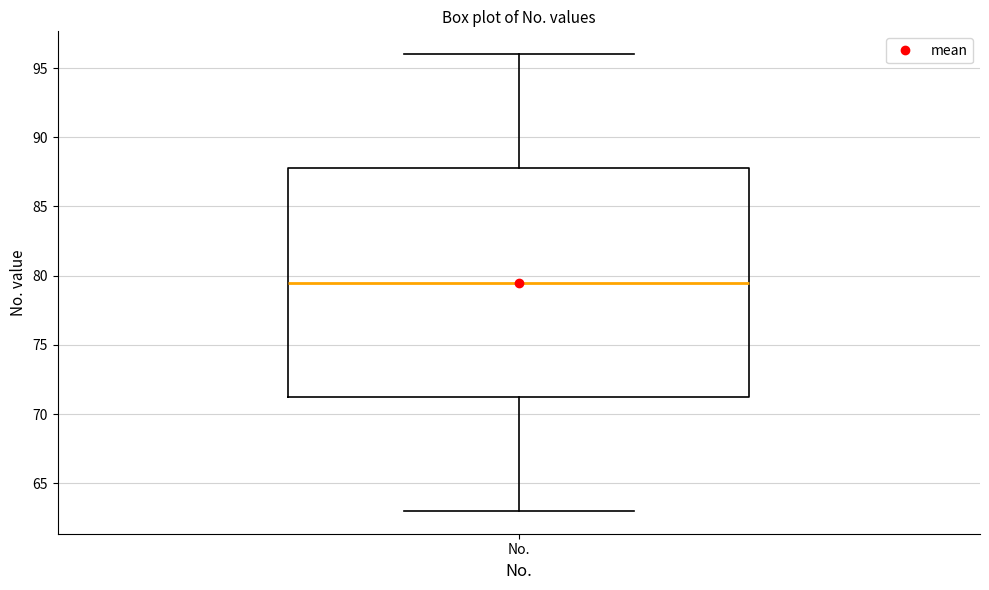

Transcribe this box plot: give where the median line is, the range the box spans, and where the two whiskers end, as read against the y-axis. The values are not printed on the chart, so give them approximately, as read against the axis.

median 79.5, box 71.5 to 88.0, whiskers 63.0 to 96.0